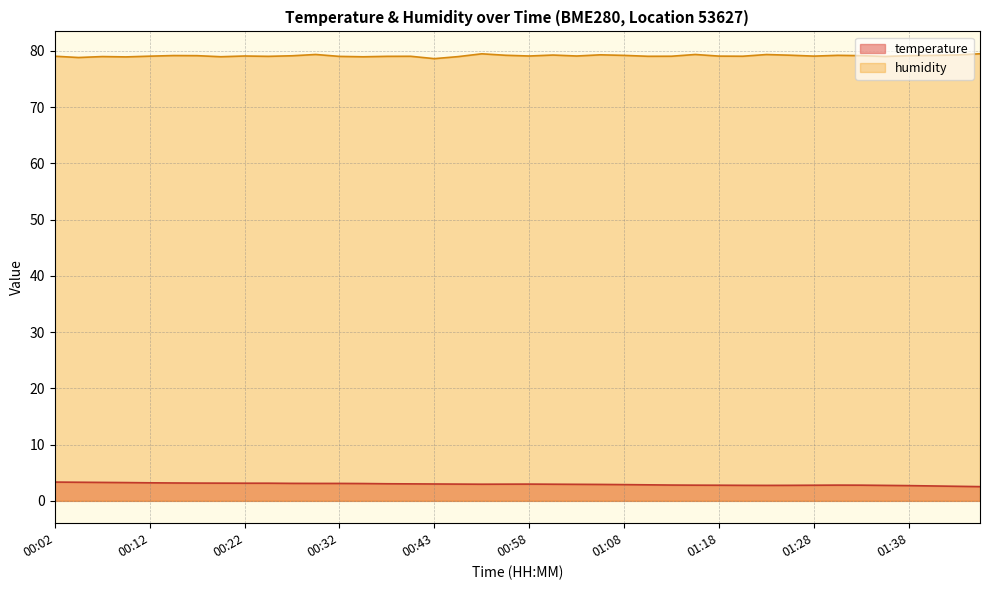

What is the label of the 1st point from the right?

01:46